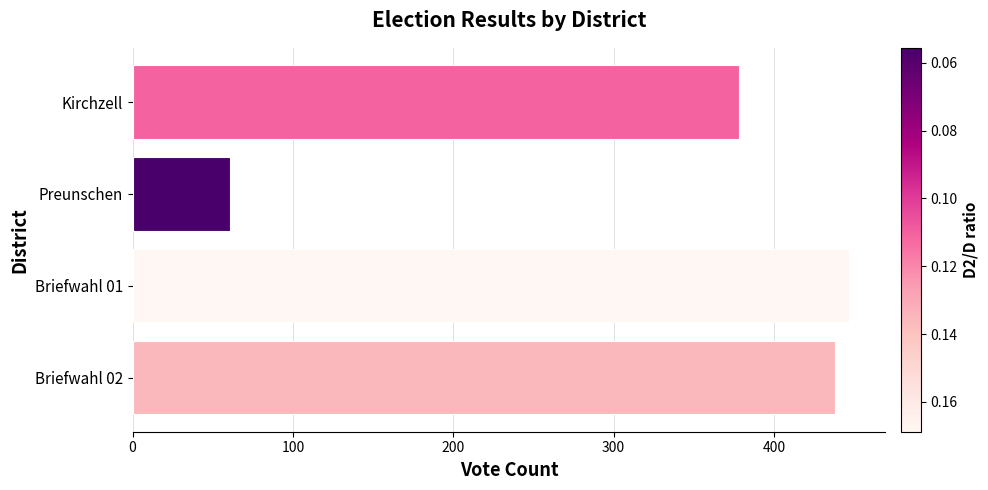

Rank the categories by value from lowest to highest.

Preunschen, Kirchzell, Briefwahl 02, Briefwahl 01